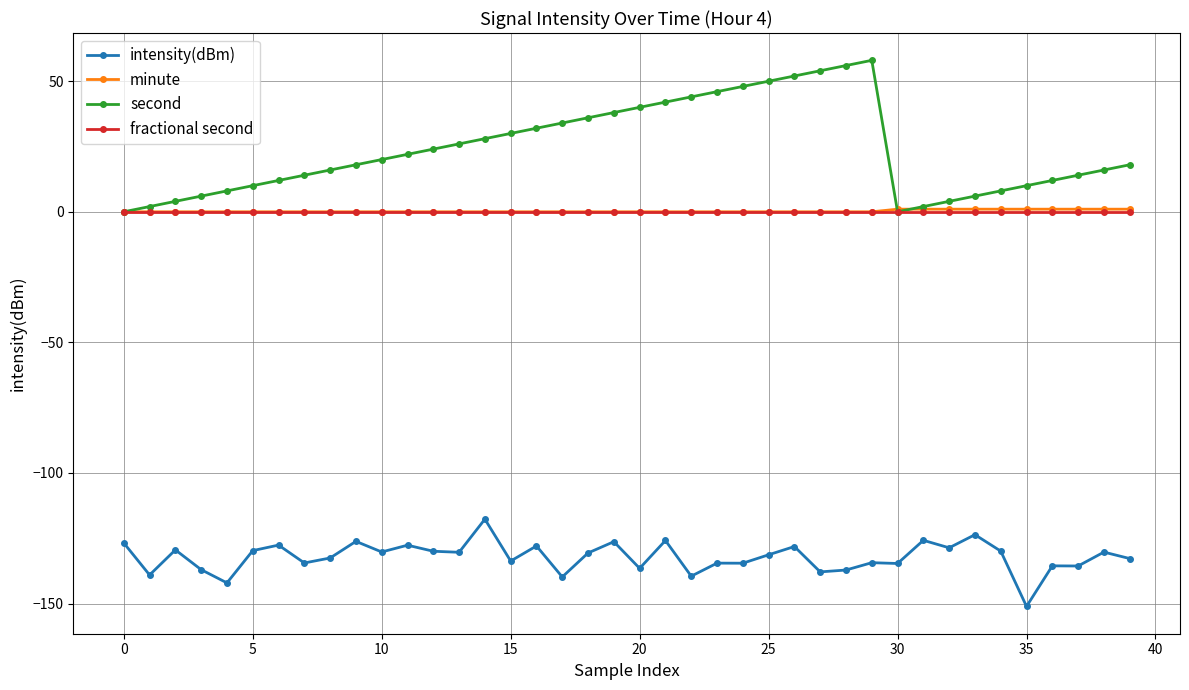

Which series has the widest spread of values?

second